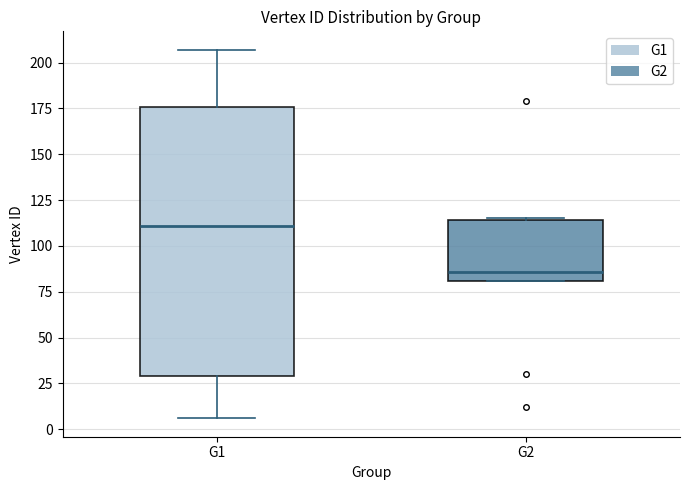

Reading left to right, transcribe this box plot: for each box, give where its median line is, the range the box spans, and where its two whiskers end, as read against the y-axis. The values are not printed on the chart, so give them approximately, as read against the axis.

G1: median 110, box 30 to 175, whiskers 5 to 205
G2: median 85, box 80 to 115, whiskers 80 to 115